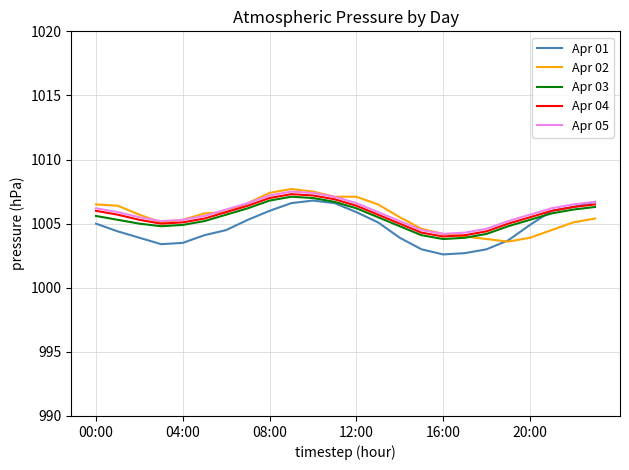

What is the maximum value for Apr 05?

1007.5